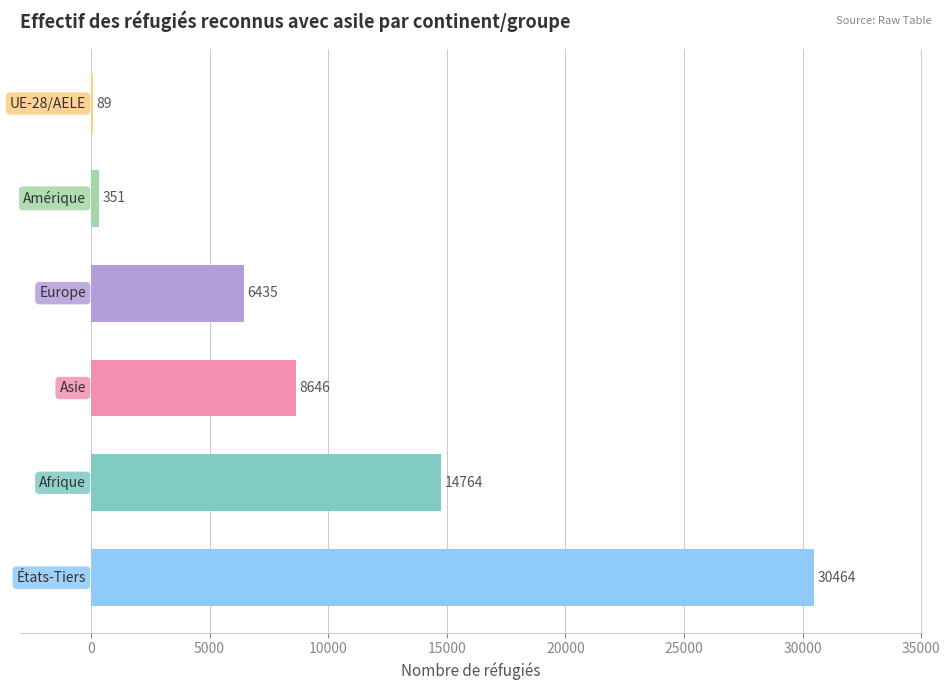

How many data points does each series have?

6